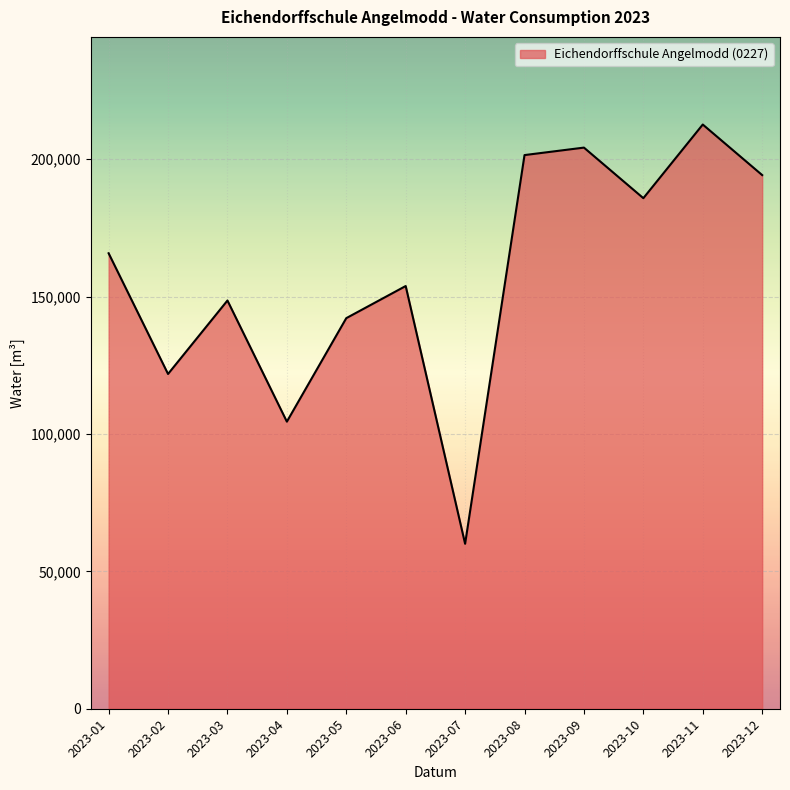

At which label is the value closest to 136305?

2023-05